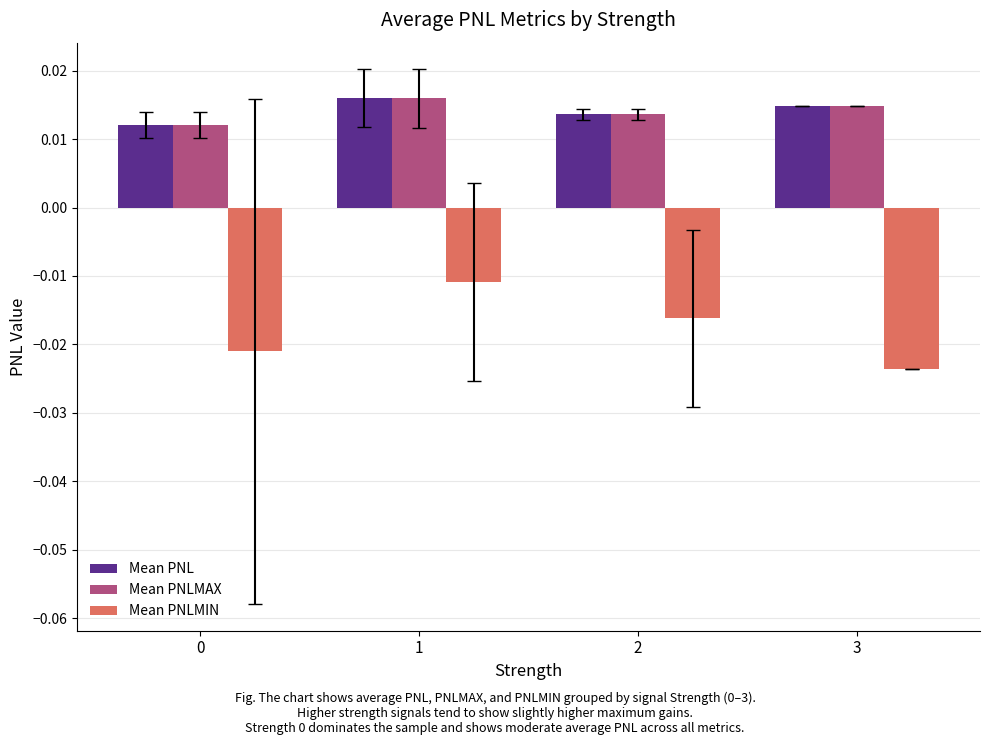

At how many categories does at least one series exceed 0?

4